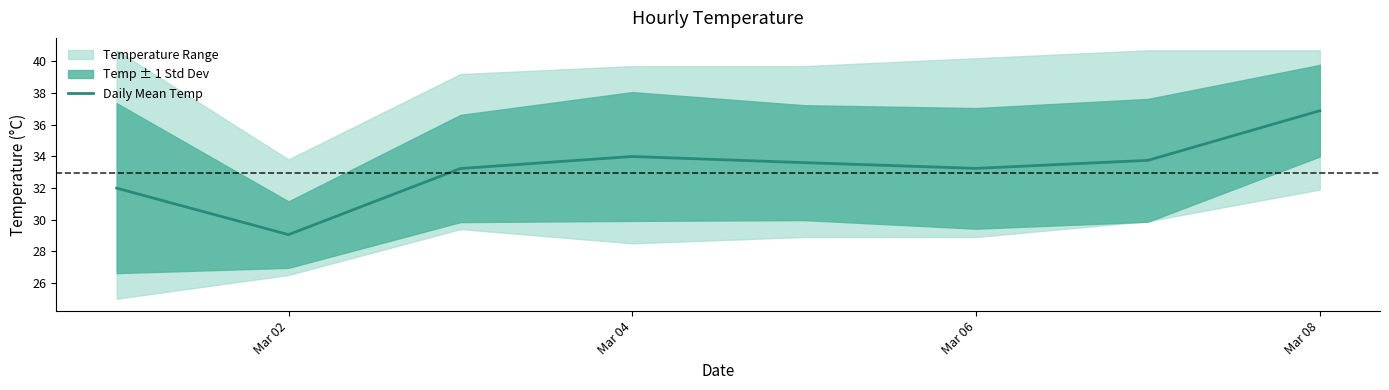

Which category has the highest value in the Daily Mean Temp series?

Mar 08